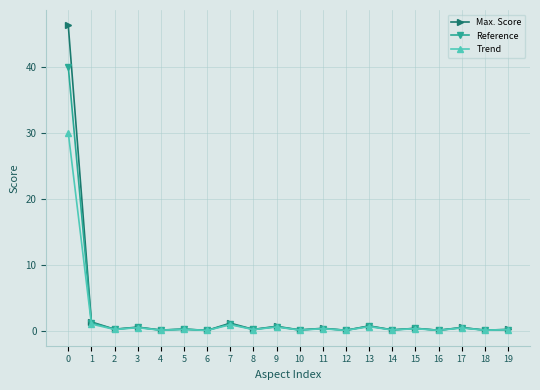

Is this an area chart (filled region under the line)?

No